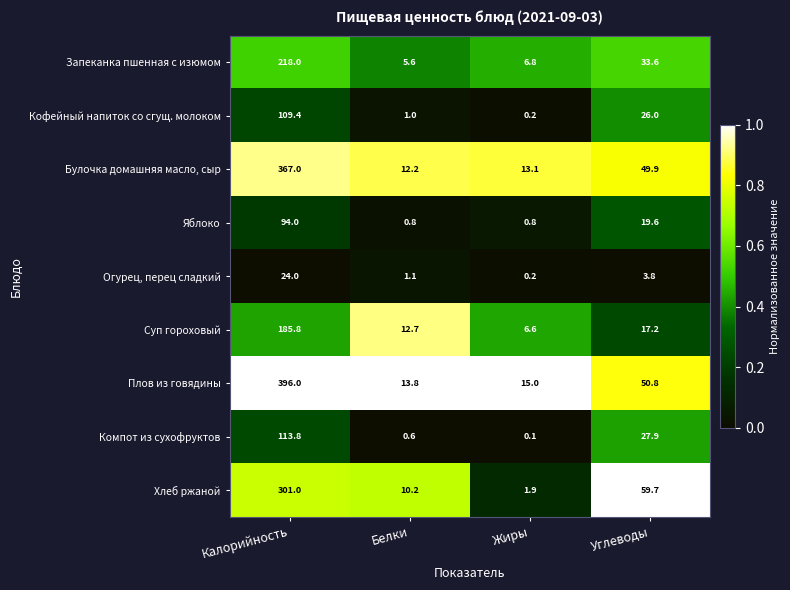

True or false: Кофейный напиток со сгущ. молоком has a value of 1.0 at Белки.

True